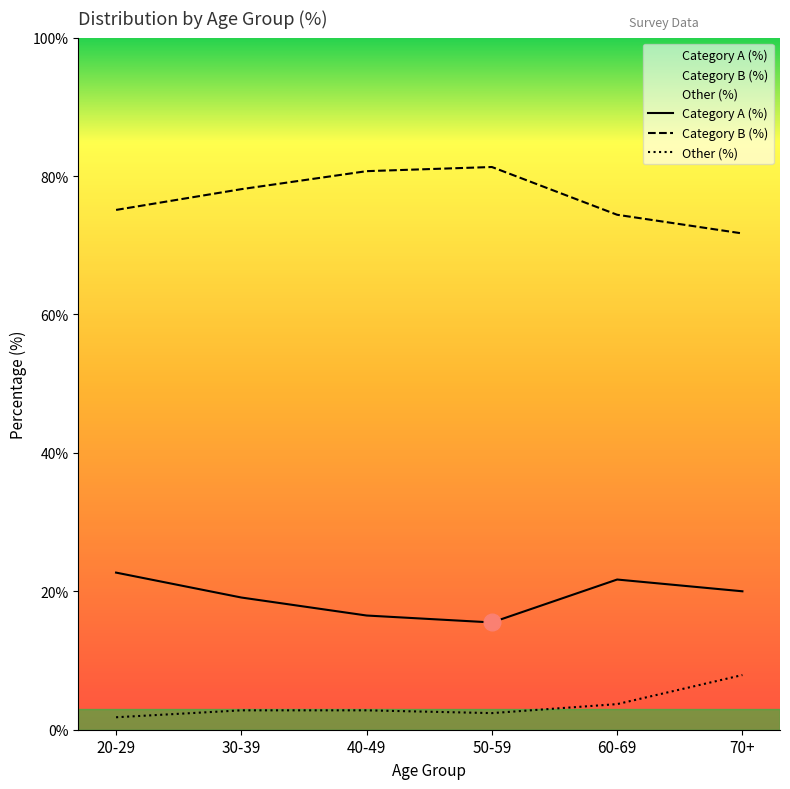

At which label does Category A (%) reach its minimum?

50-59